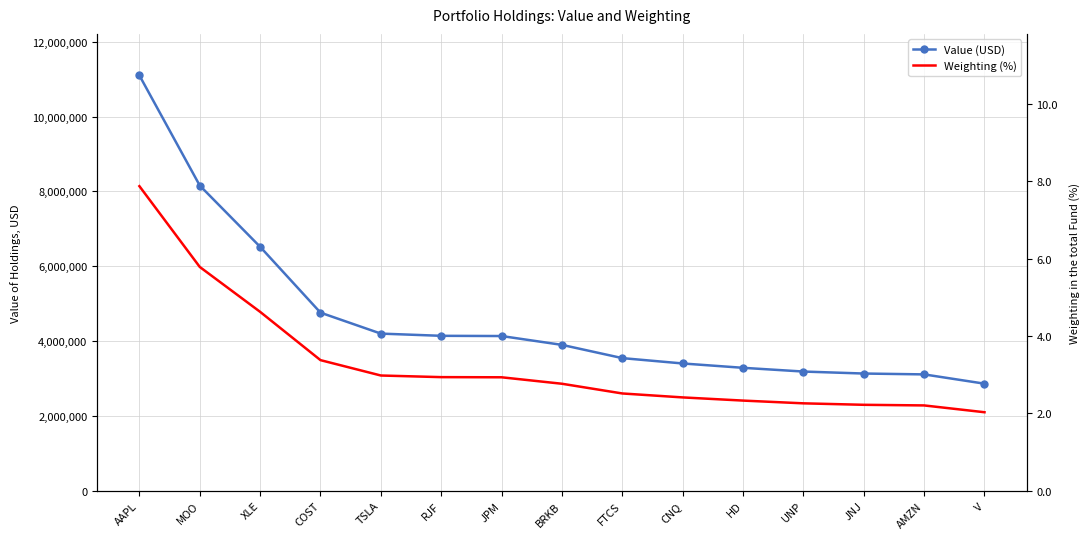

What is the sum of the Weighting (%) values at FTCS and JNJ?

4.7